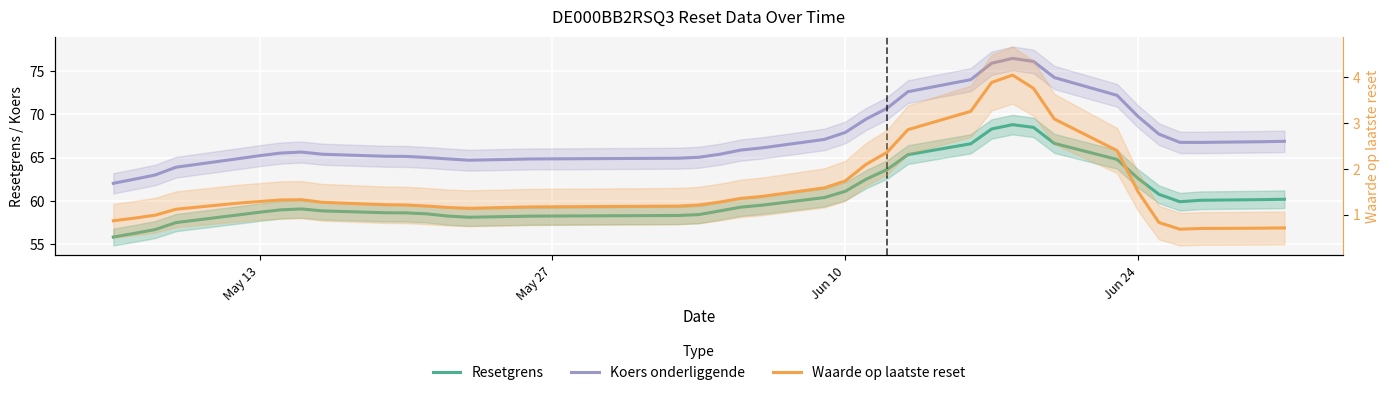

How many data points does each series have?

37